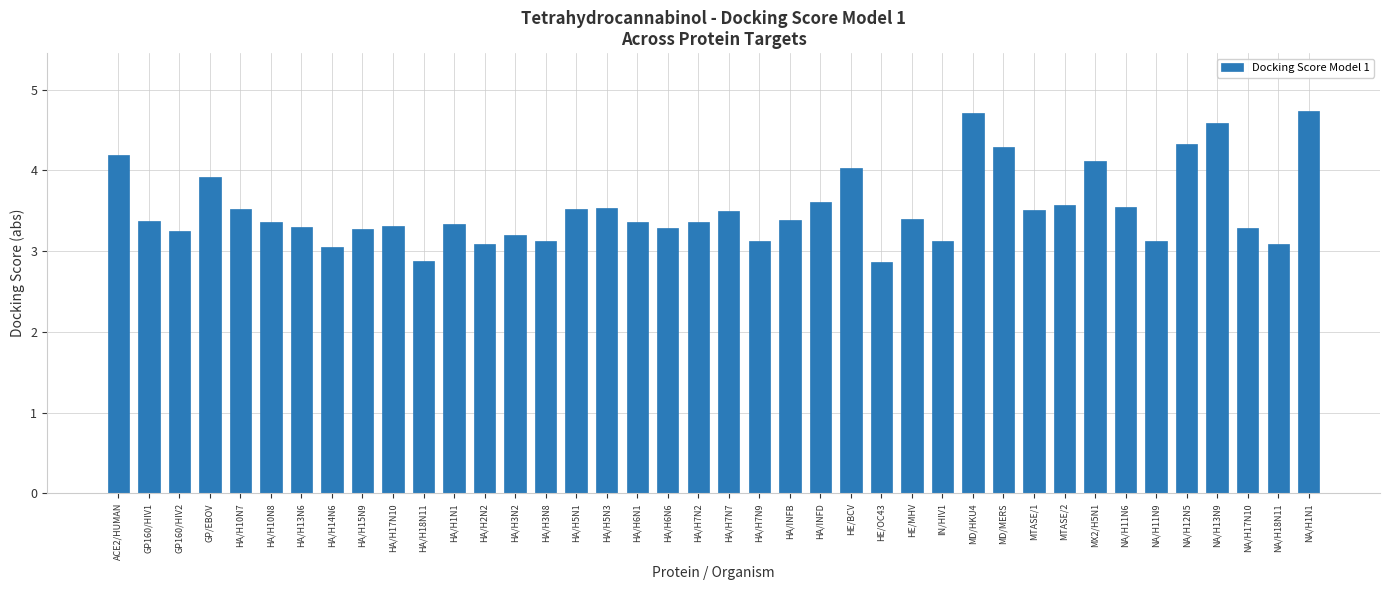

True or false: the data shows 3.6 at MTASE/2.

True